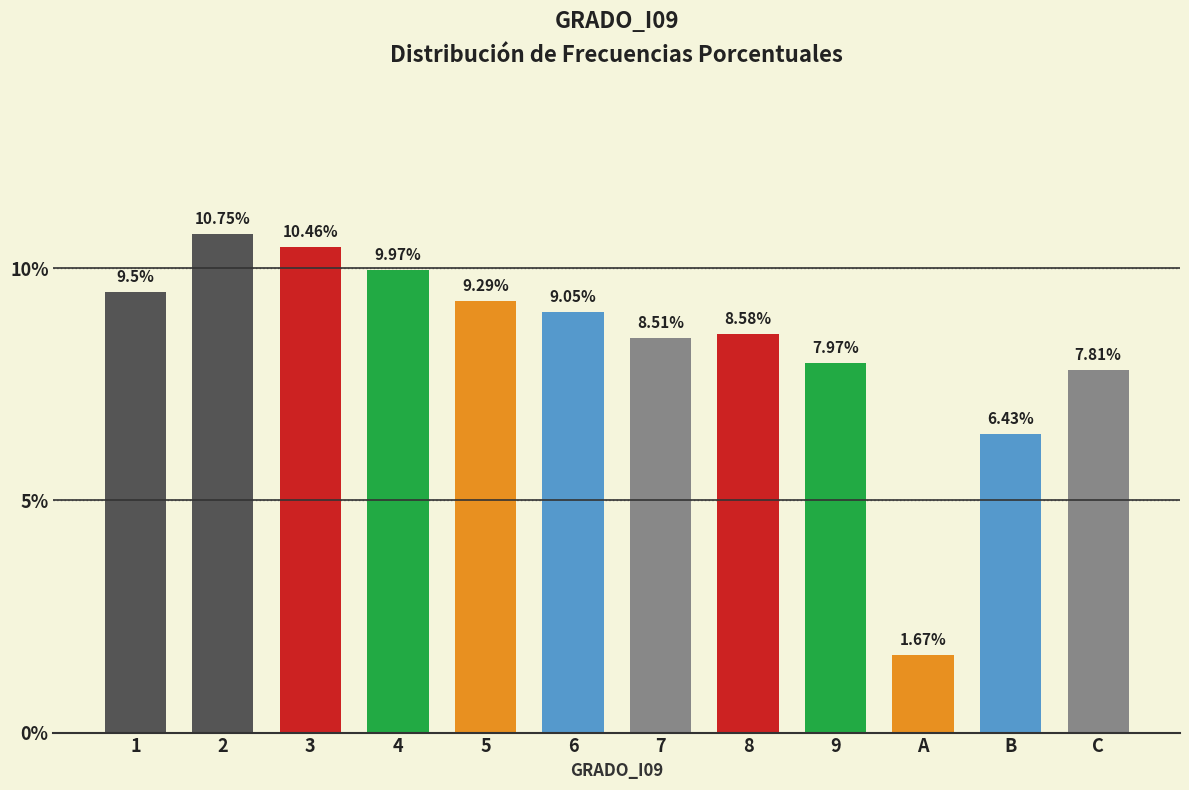

How many data points are less than 9?

6